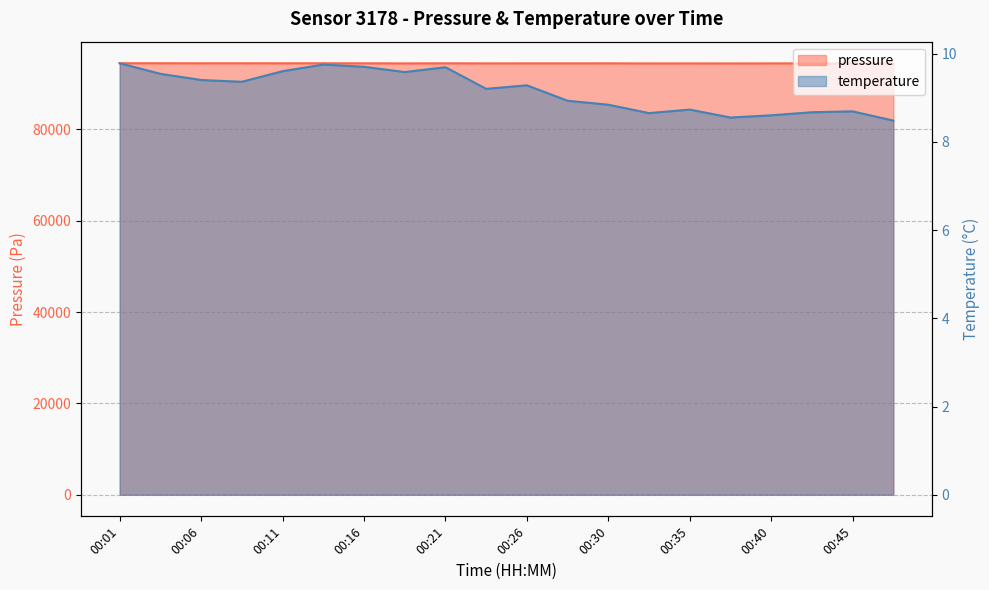

Where is the first local minimum for pressure?

00:06